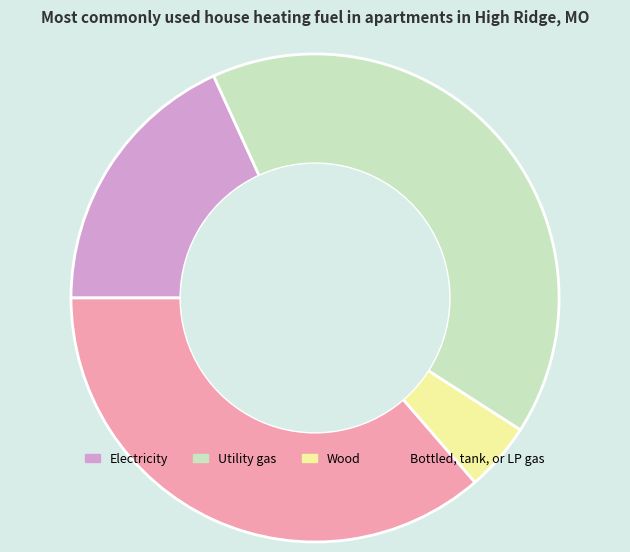

Which category has the biggest portion of the pie?

Utility gas